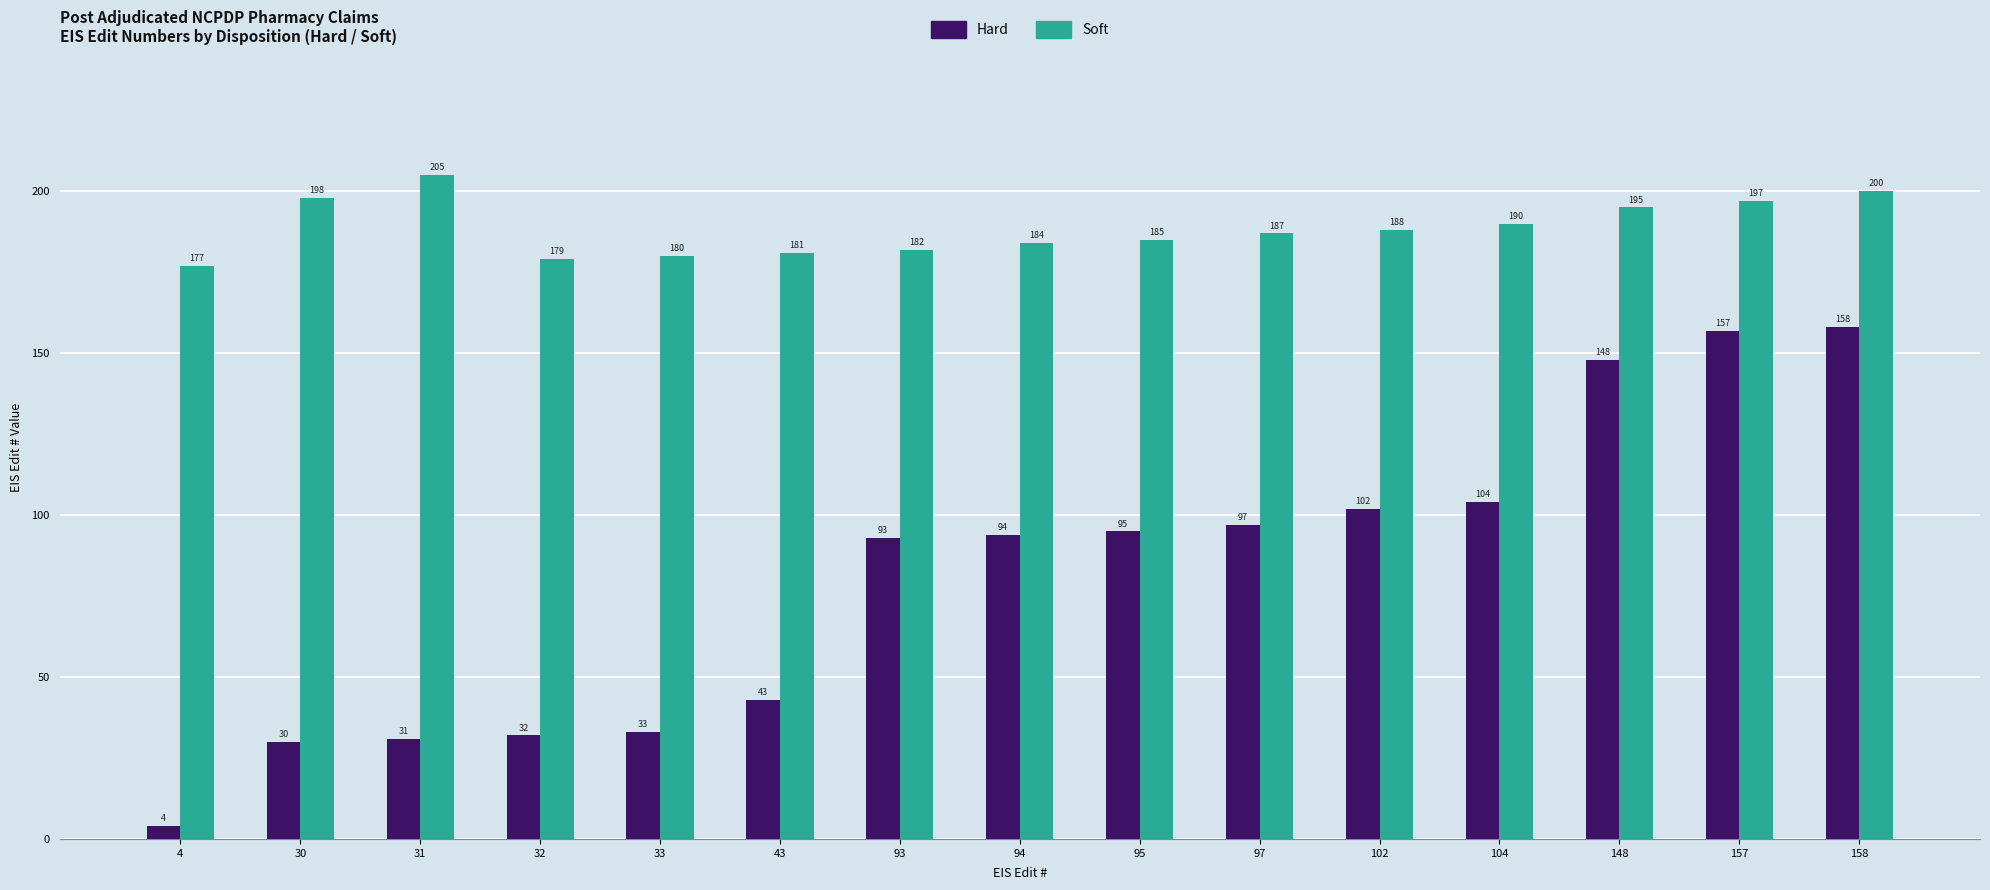

List the series in order of their peak value, lowest first.

Hard, Soft